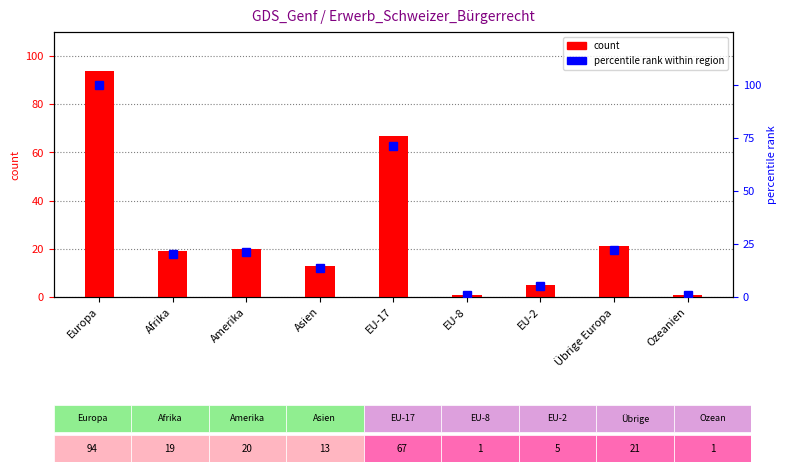

At Amerika, list the series in order from smallest to largest.

Total Einbürgerungen, percentile rank within region